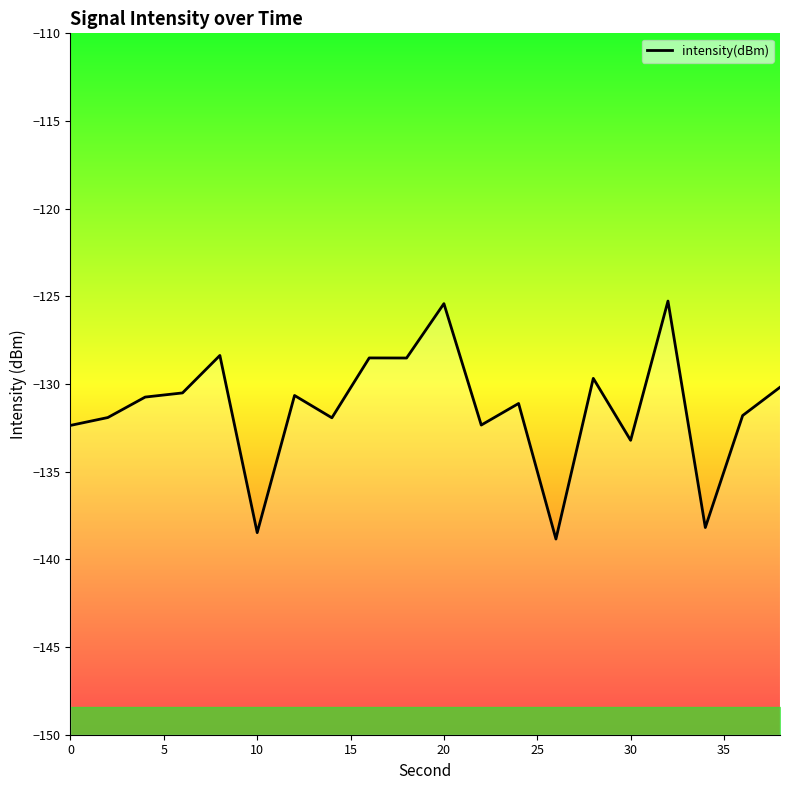

Is it true that the value at 20 is -225.3?

False